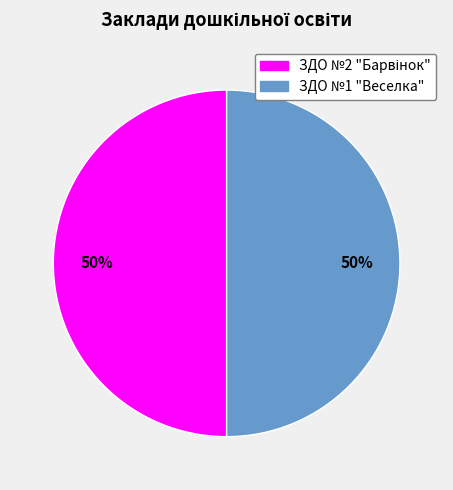

To the nearest percent, what portion does ЗДО №1 "Веселка" represent?

50%